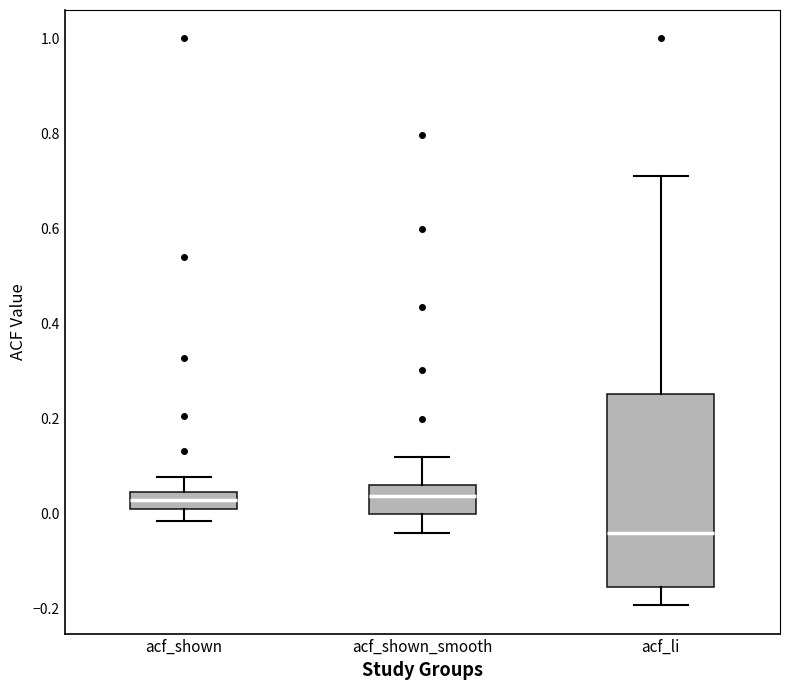

Reading left to right, read every box against the y-axis: the position of its median line, the range the box covers, and the ends of its whiskers. The values are not printed on the chart, so give them approximately, as read against the axis.

acf_shown: median 0.02, box 0.00 to 0.04, whiskers -0.02 to 0.08
acf_shown_smooth: median 0.04, box 0.00 to 0.06, whiskers -0.04 to 0.12
acf_li: median -0.04, box -0.16 to 0.26, whiskers -0.20 to 0.72